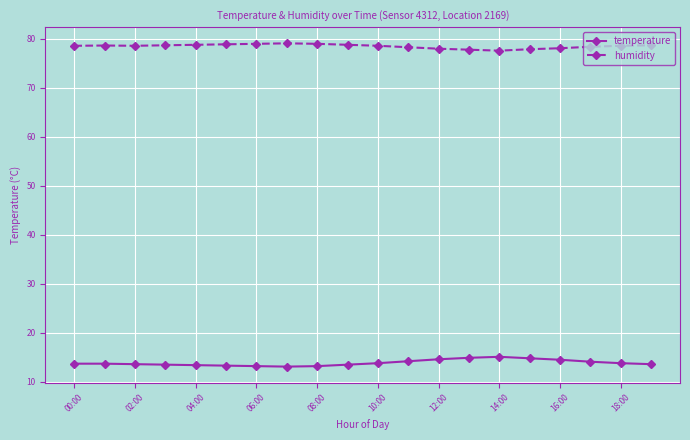

Rank the series by their maximum value, from highest to lowest.

humidity, temperature